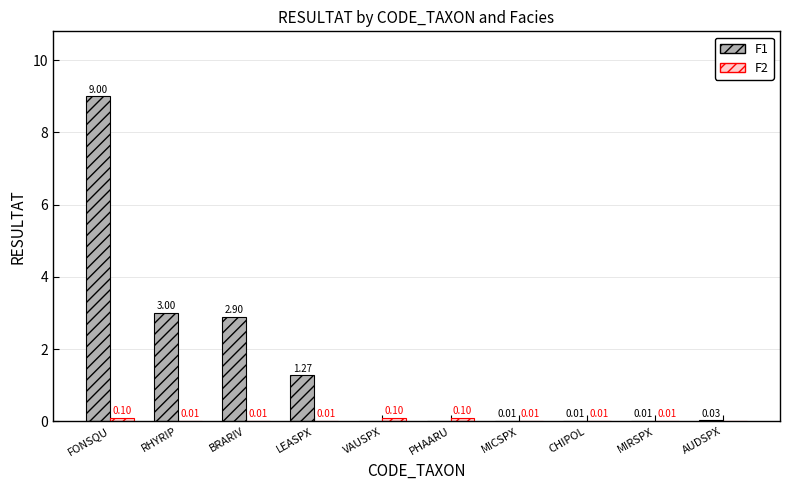

Between RHYRIP and CHIPOL, which series saw the biggest shift?

F1